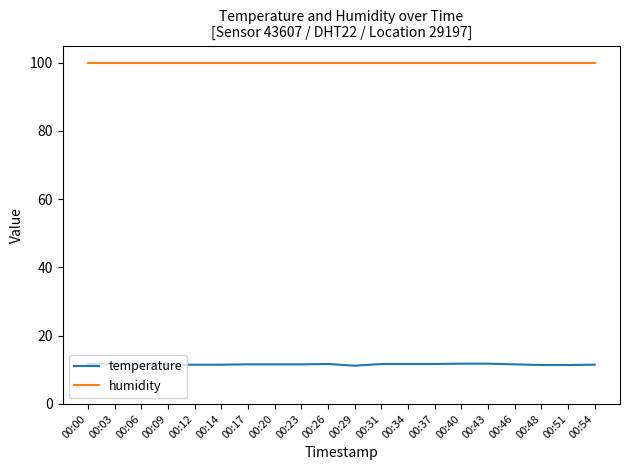

True or false: humidity and temperature cross at least once.

False